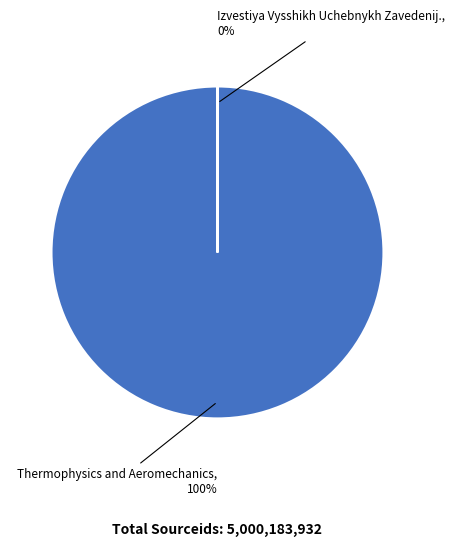

To the nearest percent, what is the average slice percentage?

50%